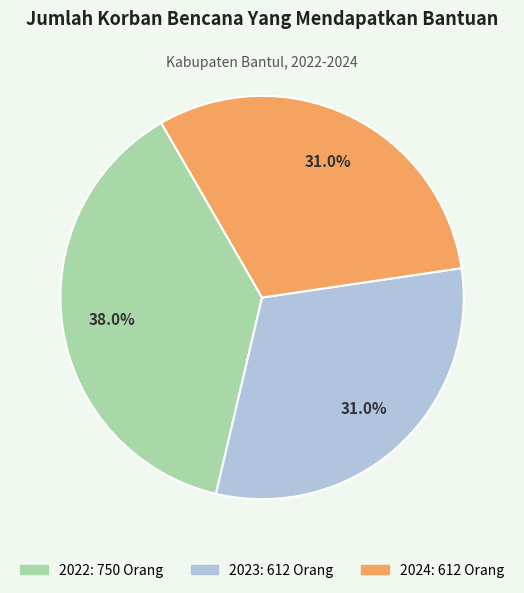

How many slices are in this pie chart?

3